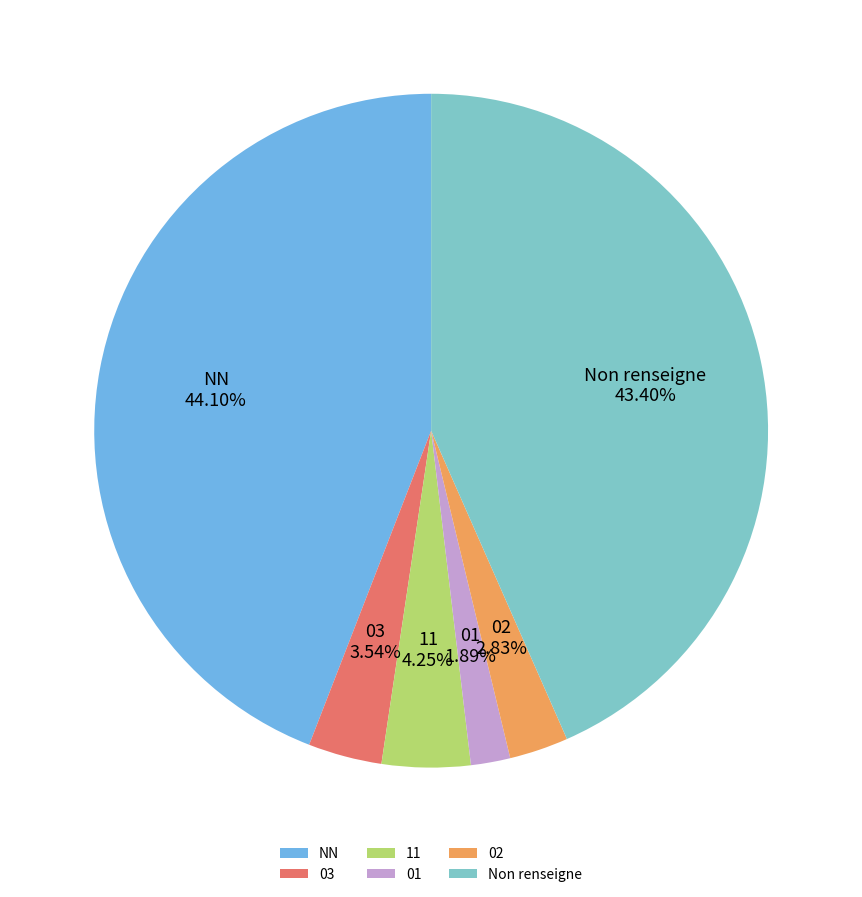

How many slices are in this pie chart?

6